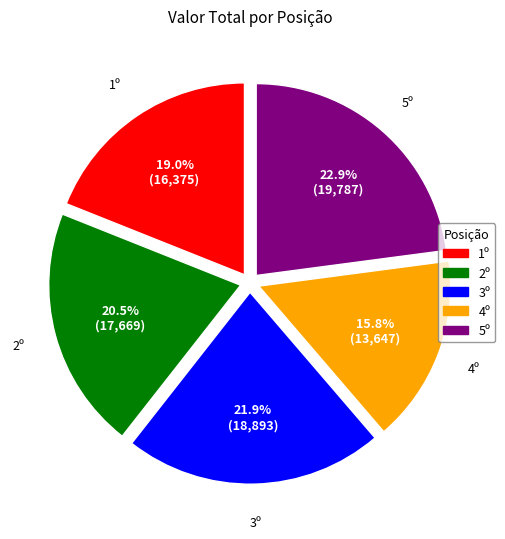

Is there any slice that represents more than half of the pie?

No